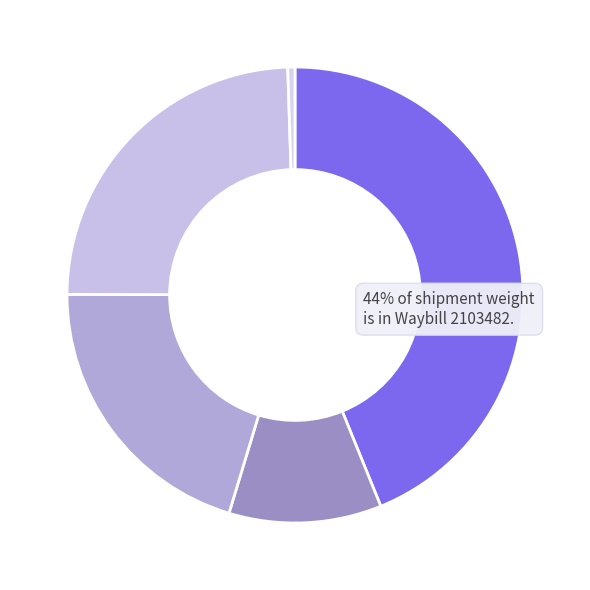

How many slices are in this pie chart?

5